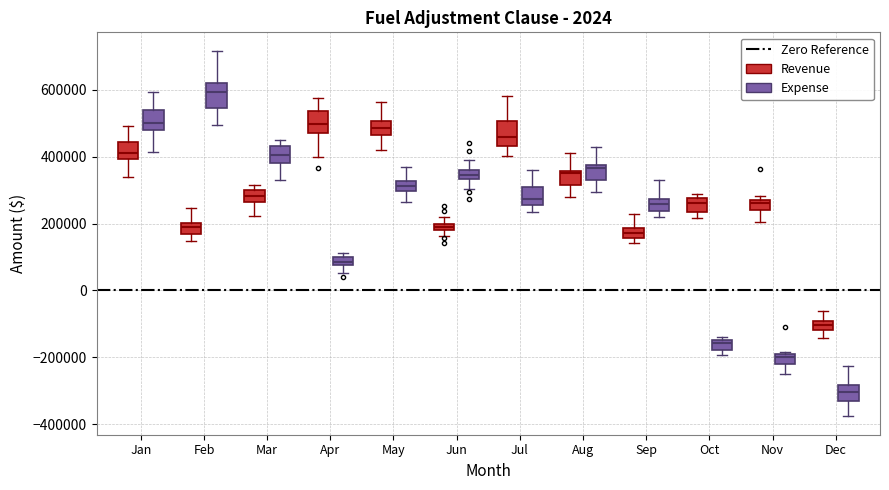

Which box has the lowest median line?

Dec (Expense)